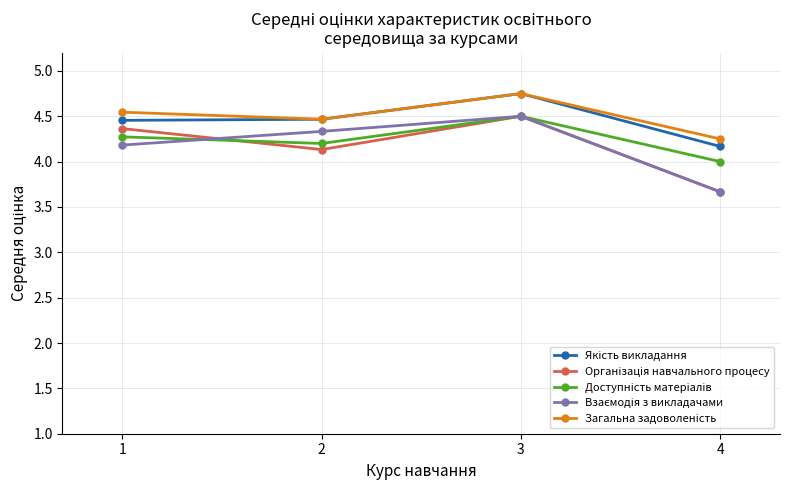

What is the minimum value shown in the chart?

3.7